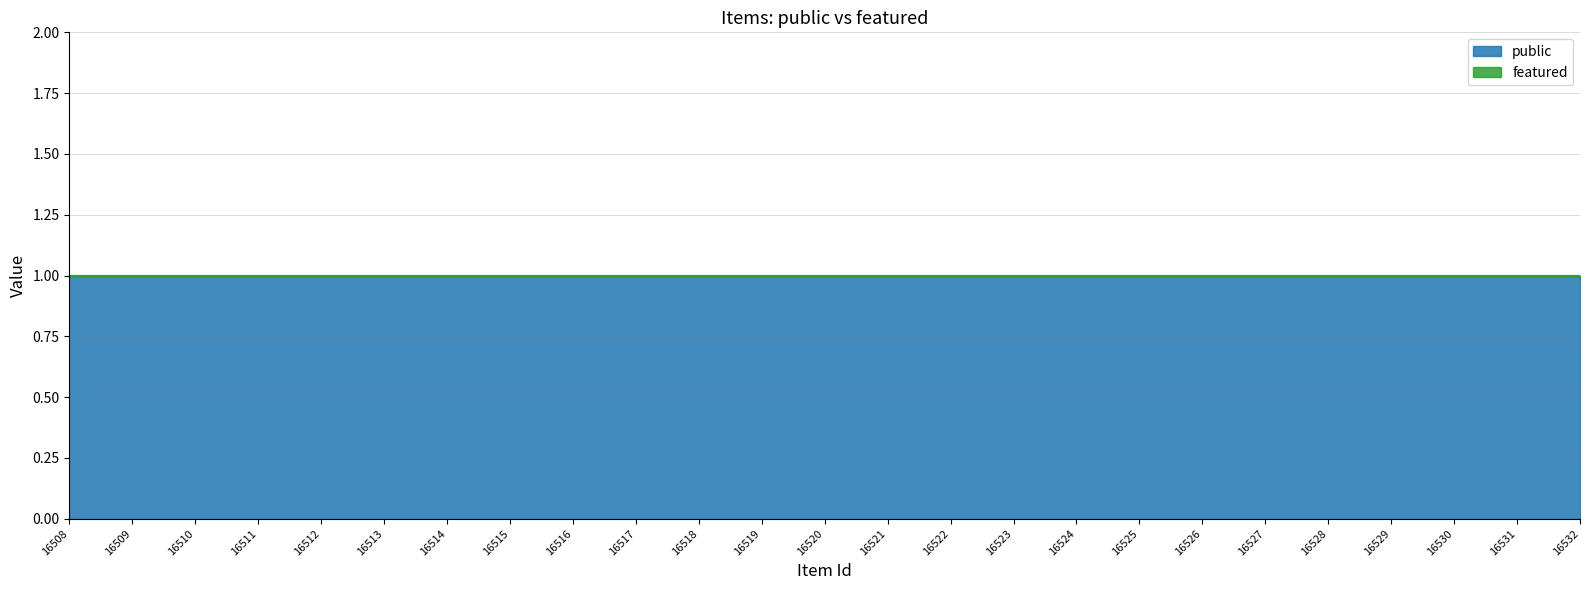

Which category has the lowest value across all series?

16508